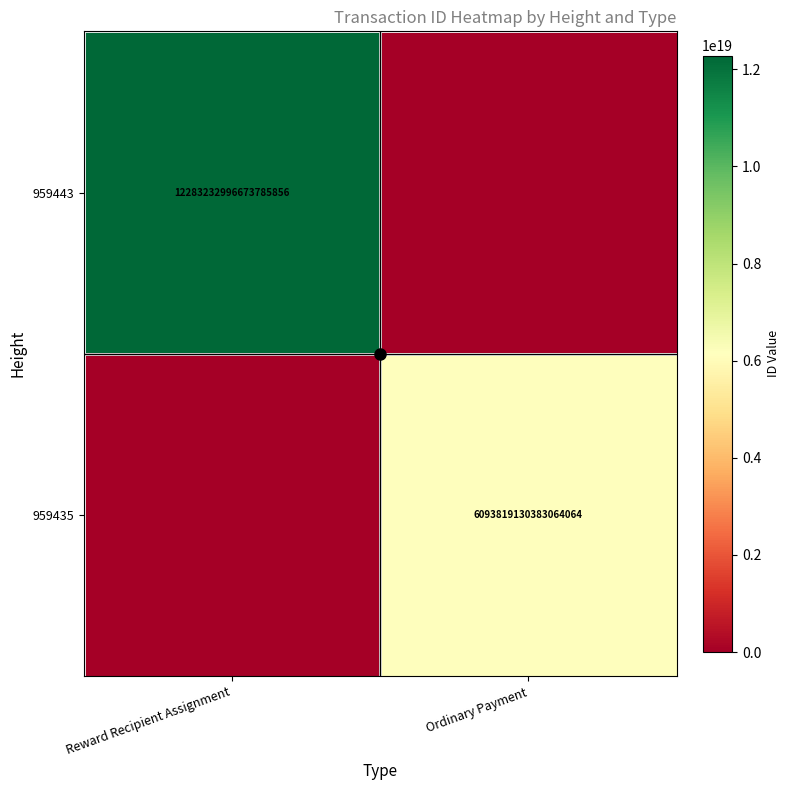

Is it true that 959443 equals 12283232996673785856 at Reward Recipient Assignment?

True